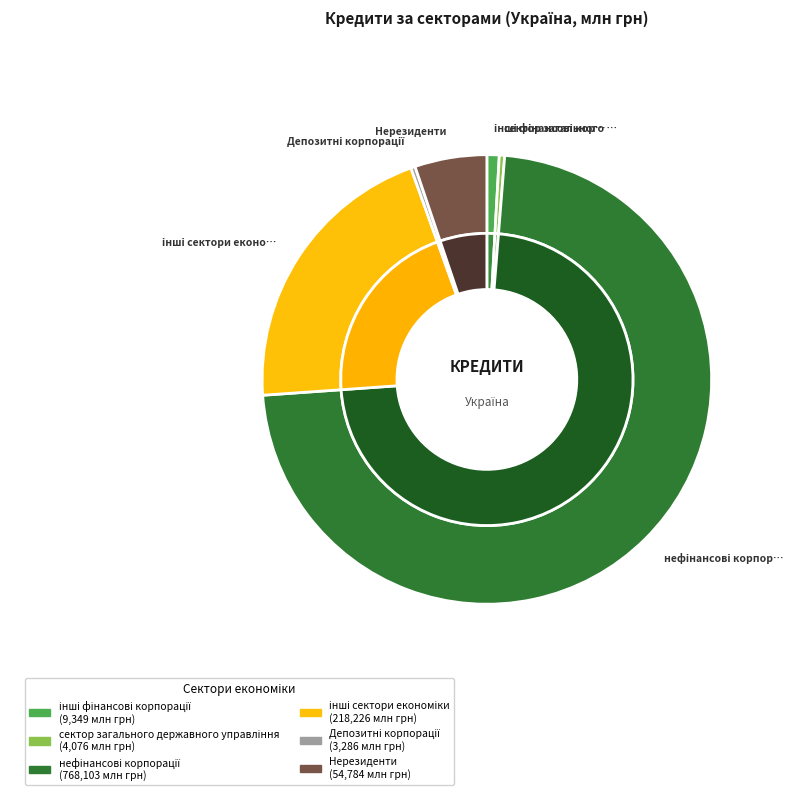

Between нефінансові корпорації and Нерезиденти, which is larger?

нефінансові корпорації